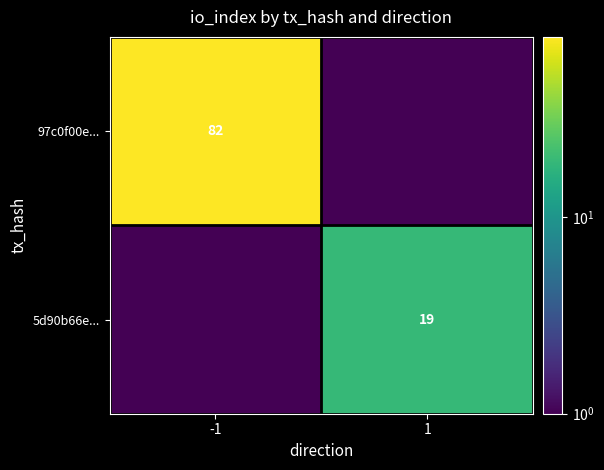

The value of 97c0f00e... at -1 is 50.8. True or false?

False